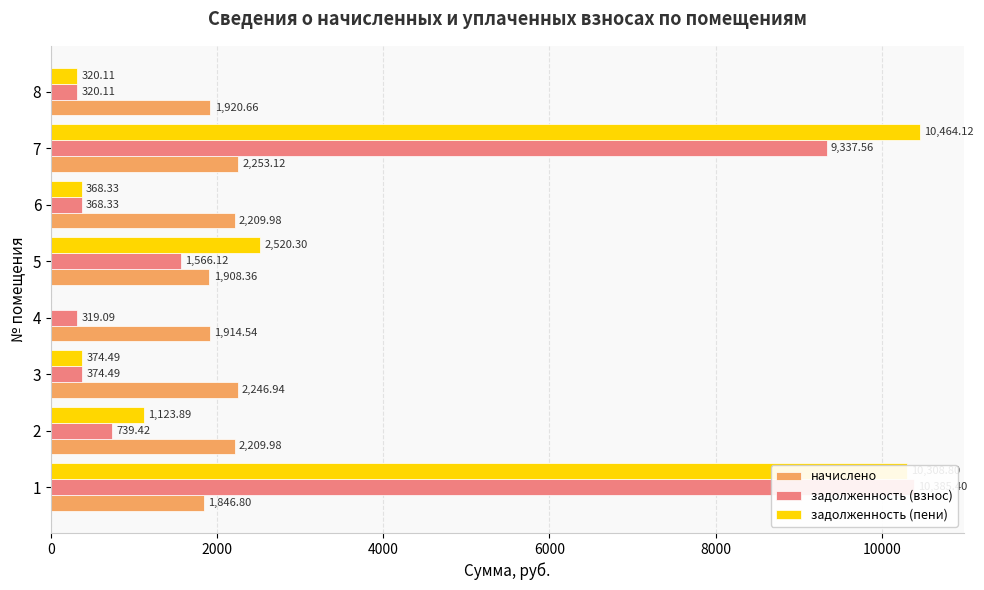

How many positive values does the задолженность (пени) series have?

7